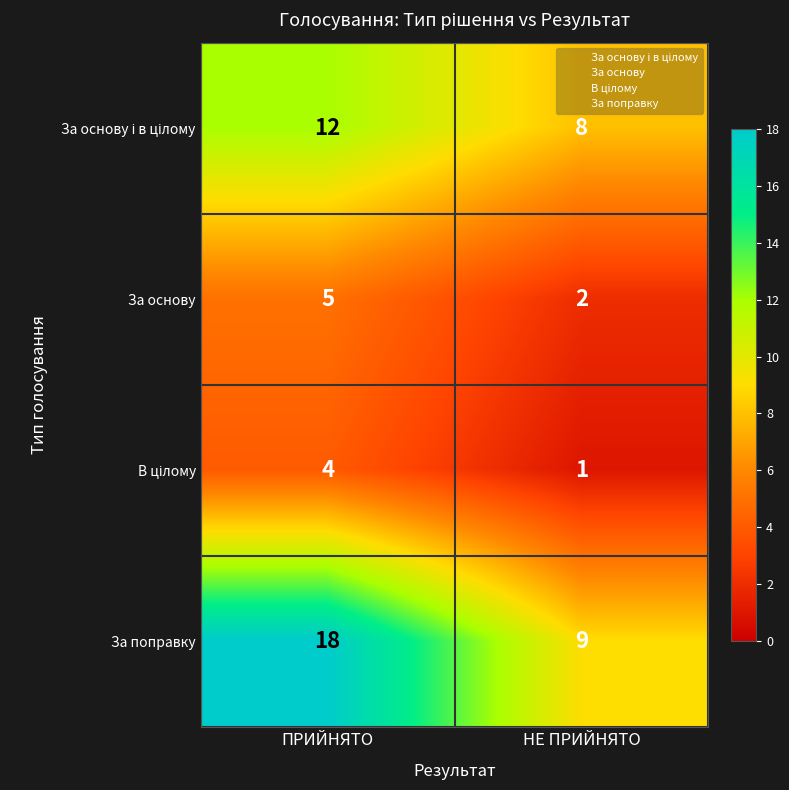

What is the sum of the За поправку values at ПРИЙНЯТО and НЕ ПРИЙНЯТО?

27